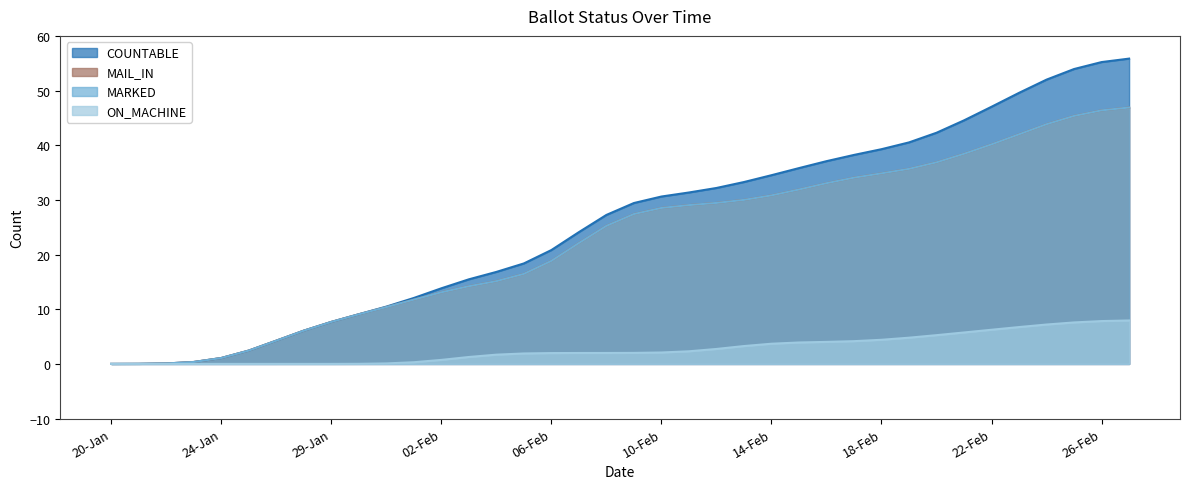

Which series has the largest total across all categories?

COUNTABLE